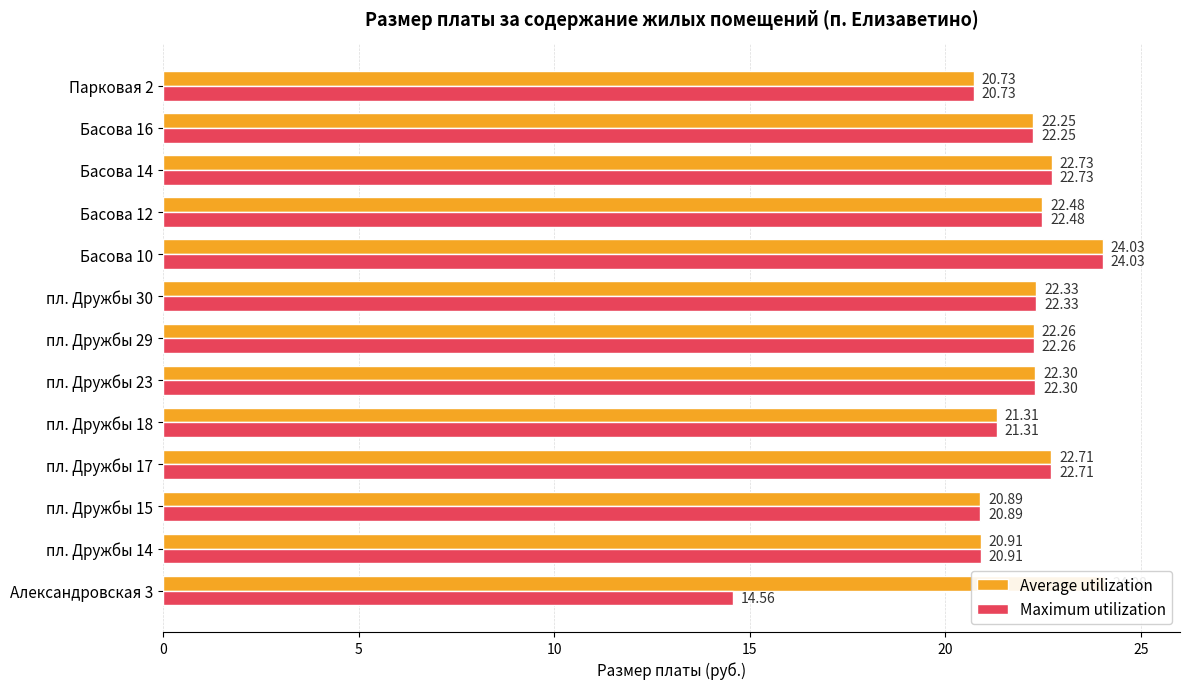

What is the average value of the Maximum utilization series?

21.5